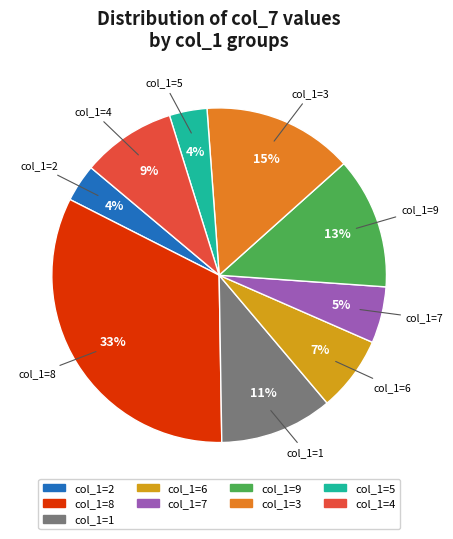

To the nearest percent, what is the difference between the largest and smallest slice percentages?

29%